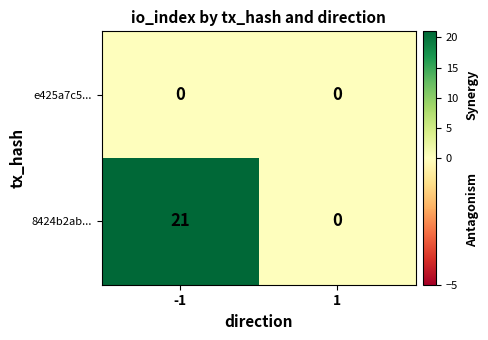

Is it true that 8424b2ab... equals -6 at 1?

False